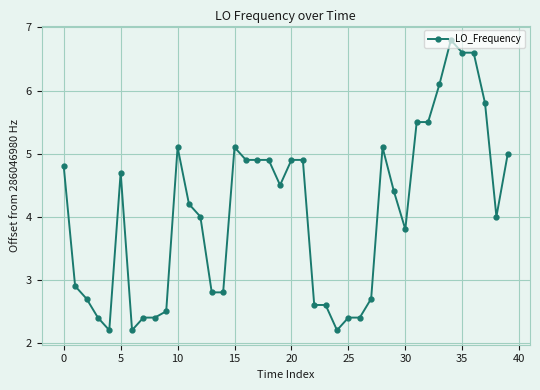

What is the value of the 4th point from the left?

2.4